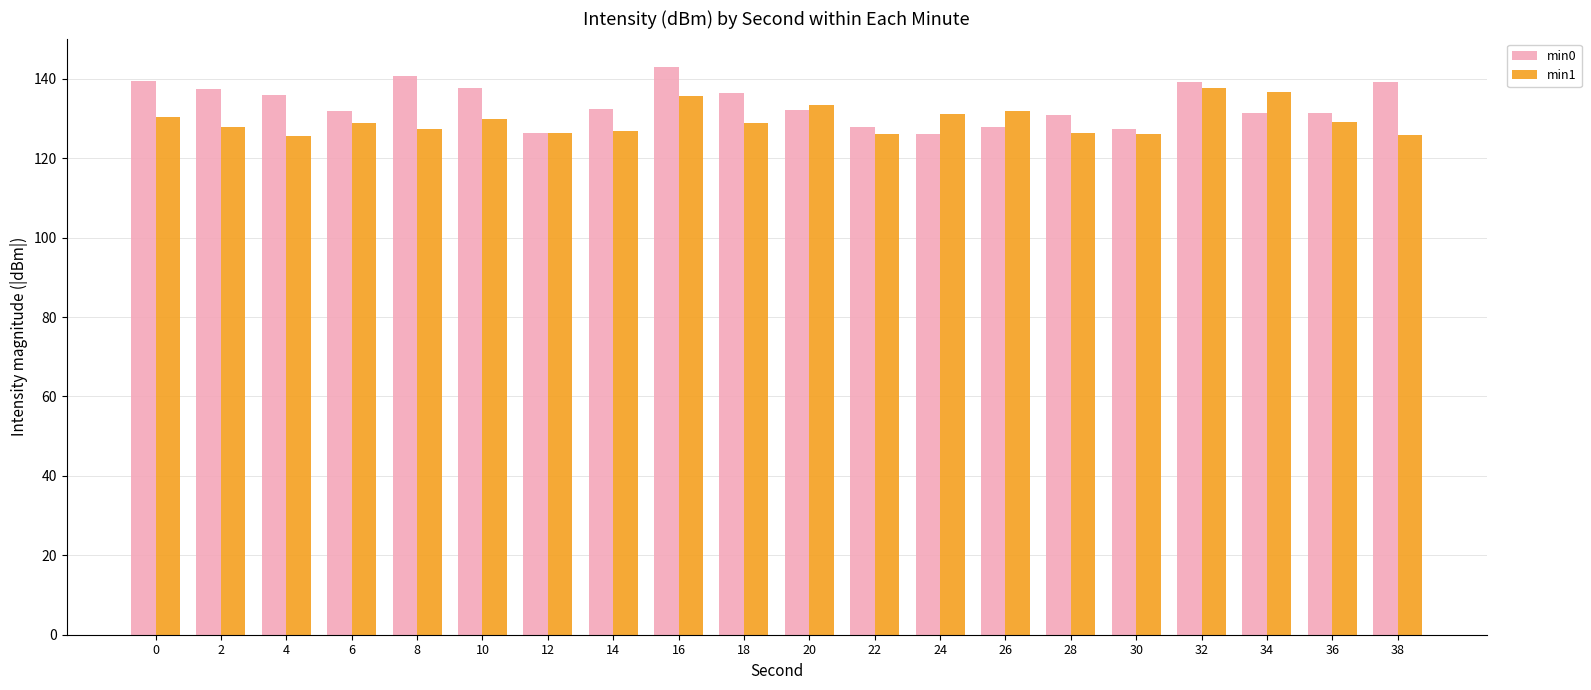

Is the value of min0 at 2 greater than the value of min1 at 4?

Yes